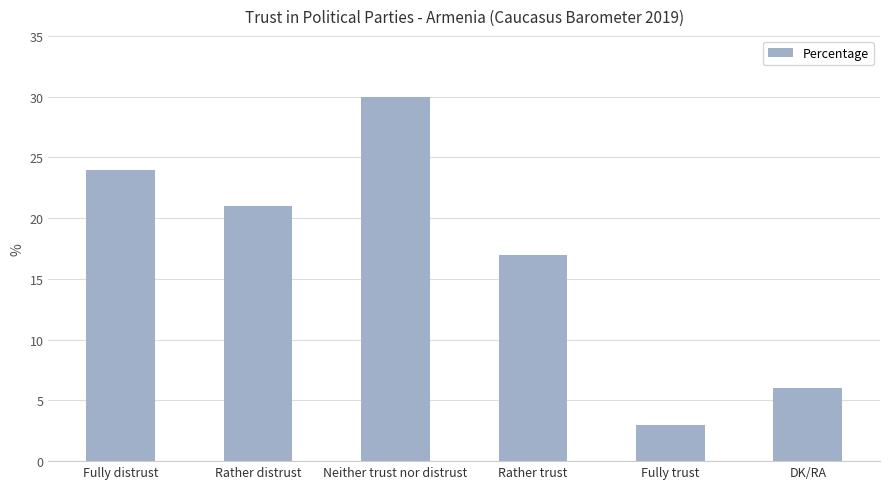

What is the sum of all values?

101